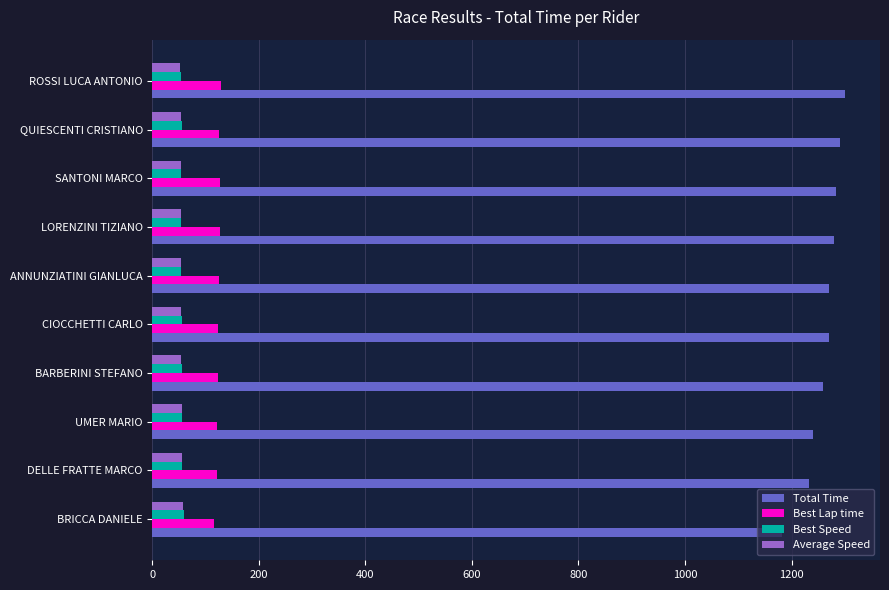

What are all the series names shown in the legend?

Total Time, Best Lap time, Best Speed, Average Speed